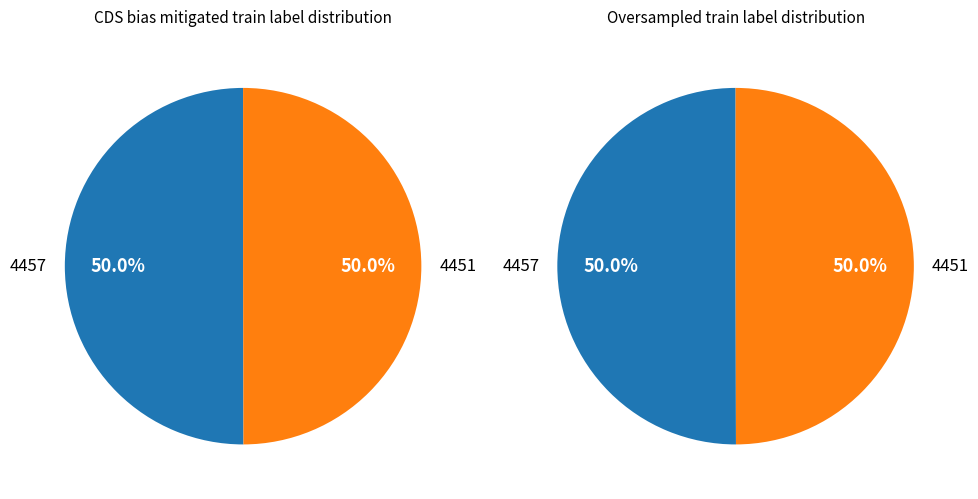

Is 4451 the majority of the pie?

No